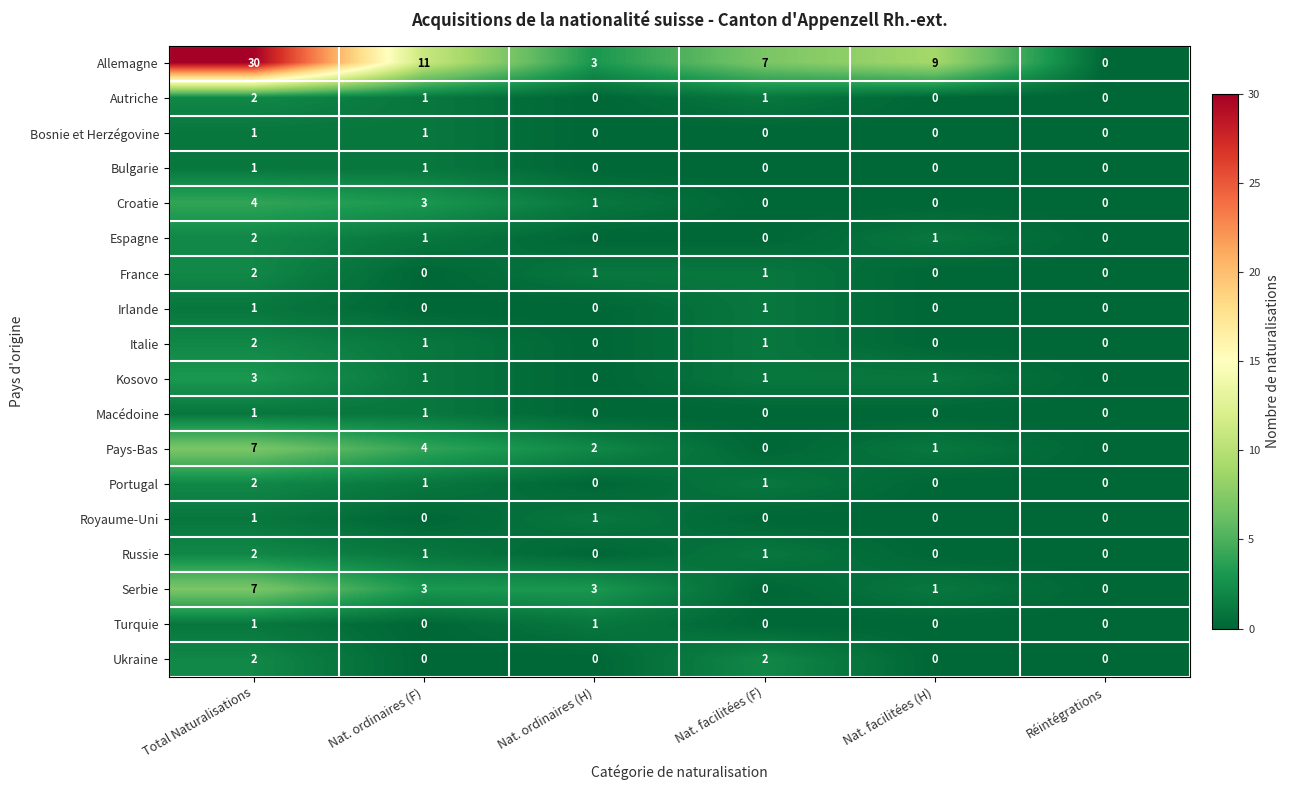

What is the sum of all Allemagne values?

60